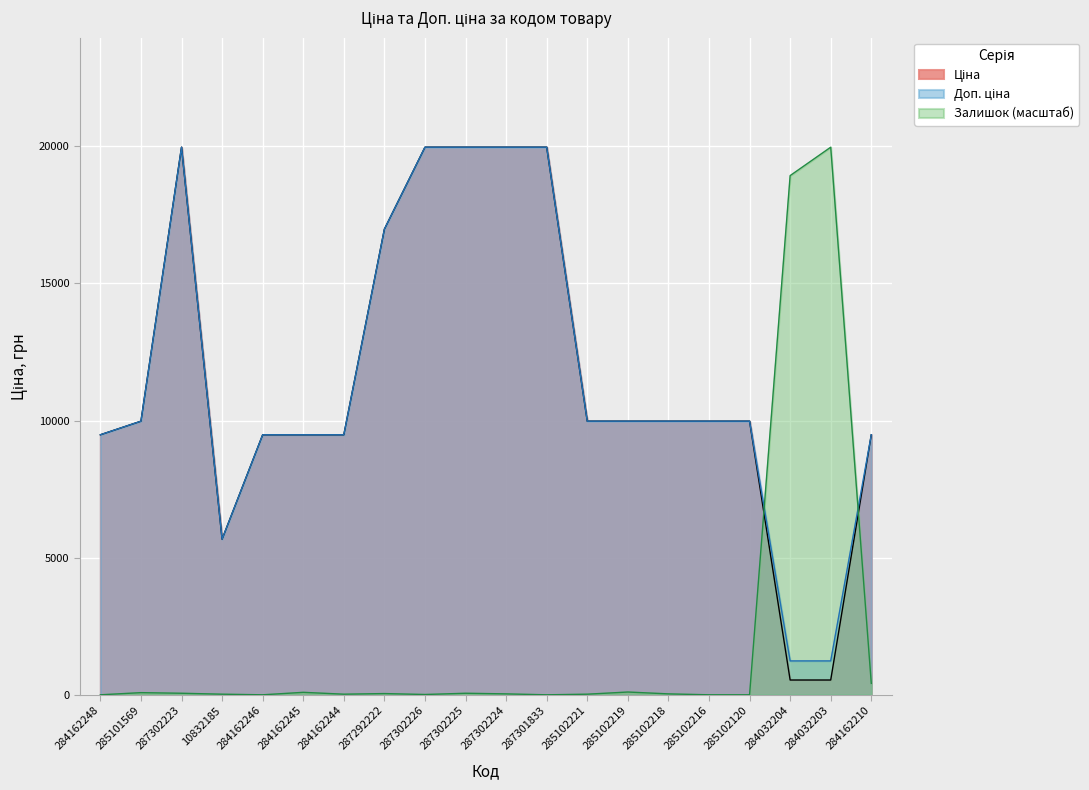

What is the average value of the Ціна series?

11540.0